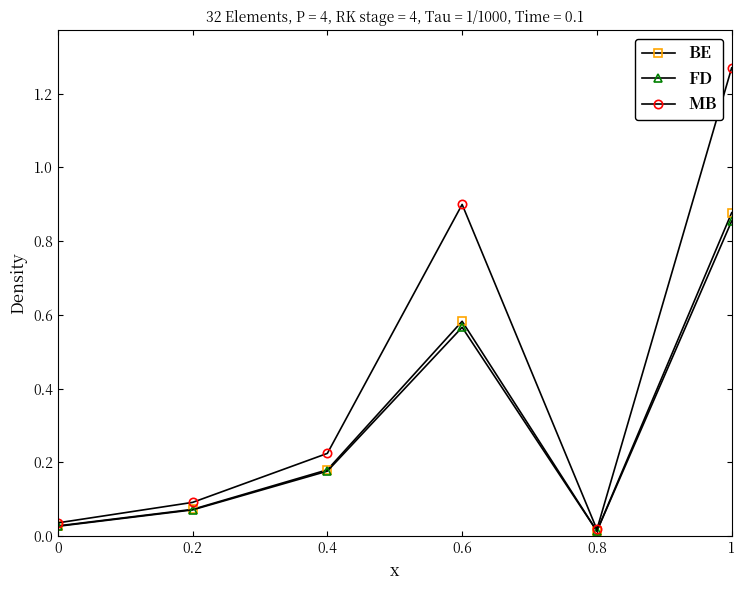

Which series has the largest range (max minus min)?

MB